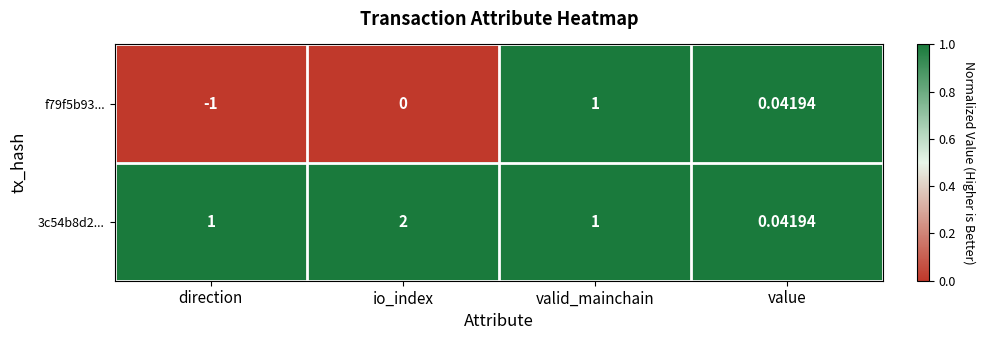

Is the value of 3c54b8d2... at io_index greater than the value of f79f5b93... at value?

Yes